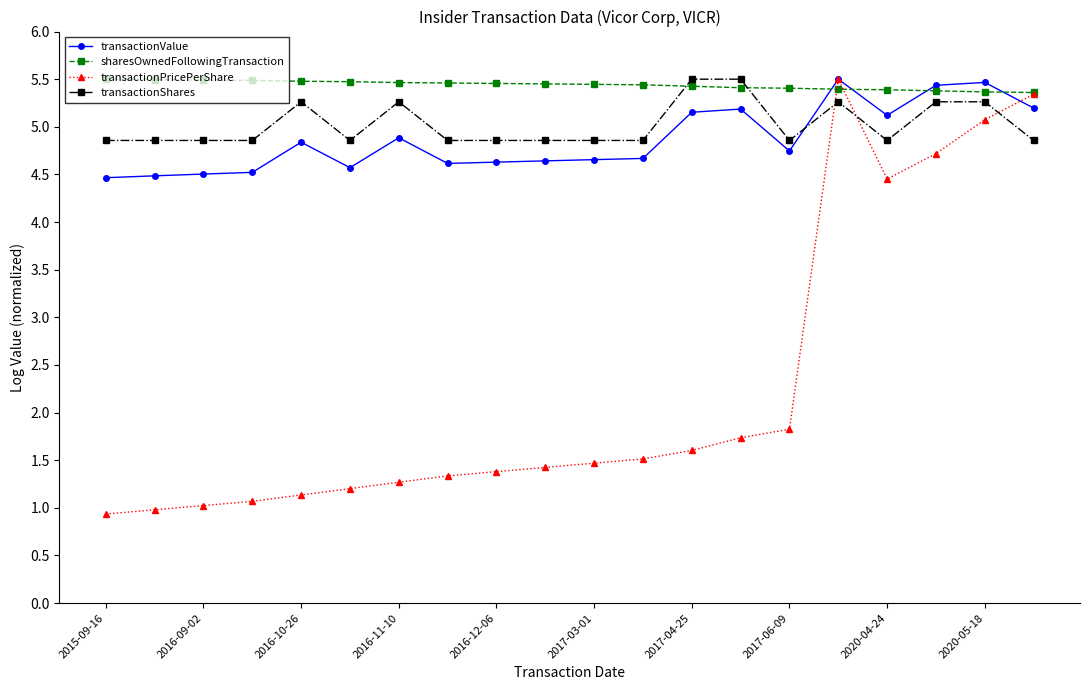

Which series has the largest total across all categories?

sharesOwnedFollowingTransaction